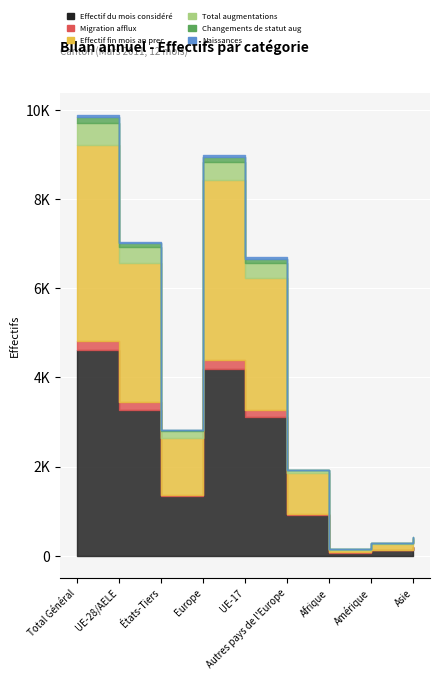

Which series has the widest spread of values?

Effectif du mois considéré